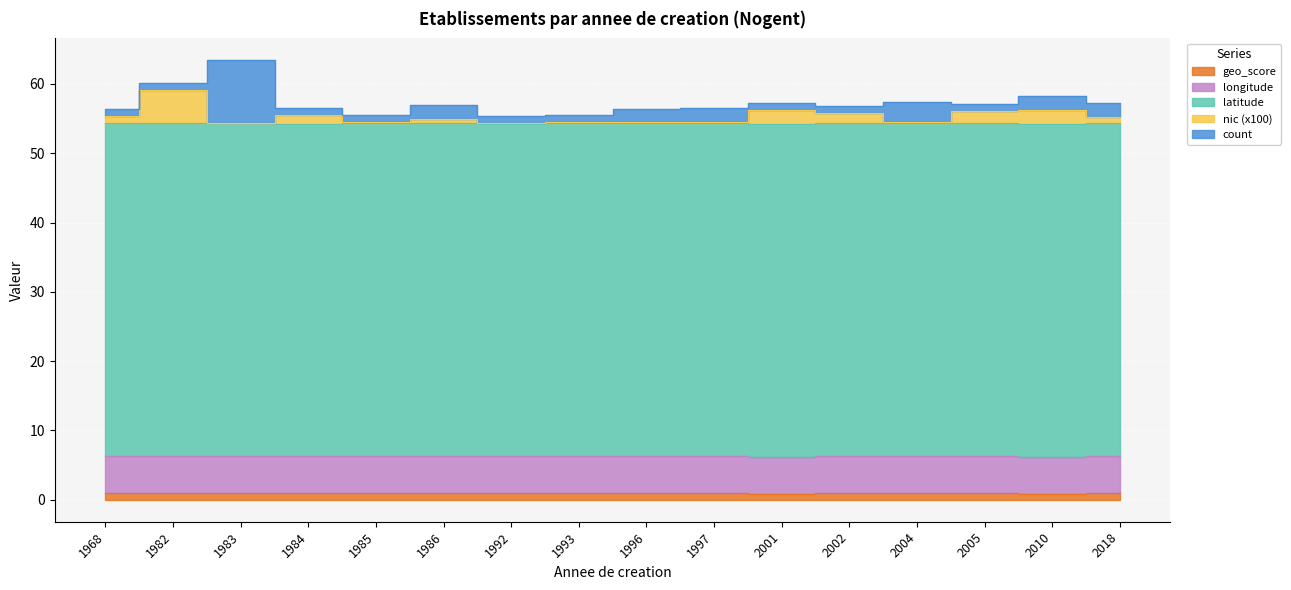

What is the sum of the longitude values at 1982 and 2018?

10.7